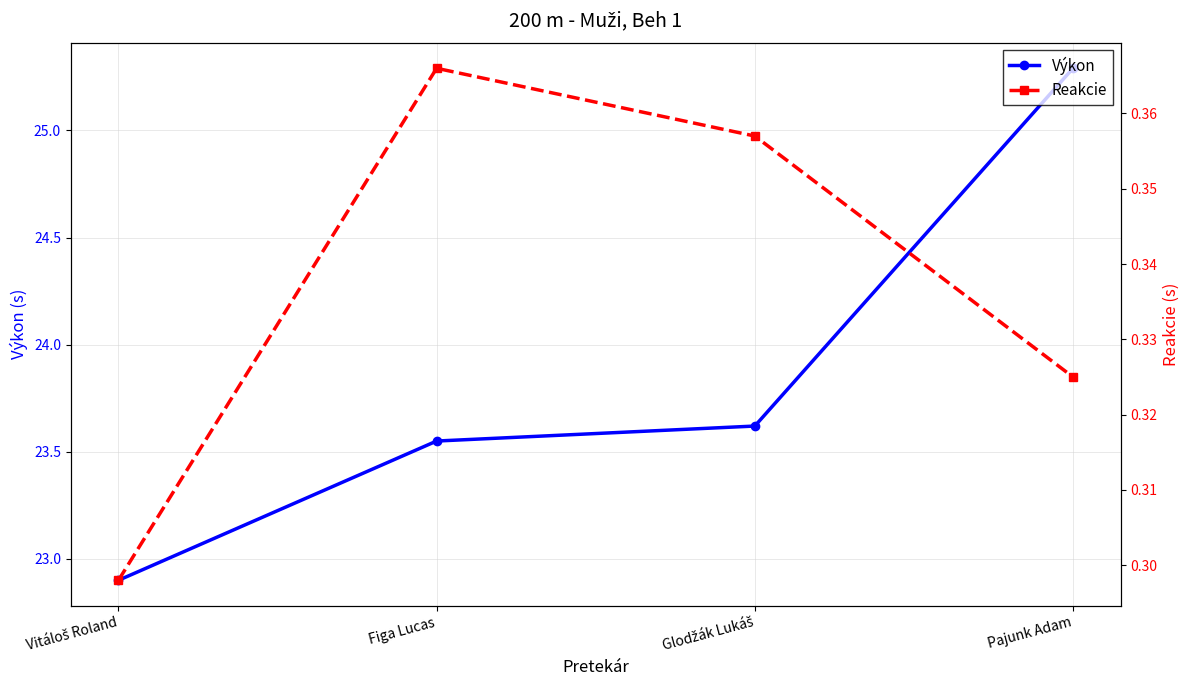

Reading right to left, extract all data points from this chart.

Výkon: 25.3	23.6	23.6	22.9
Reakcie: 0.3	0.4	0.4	0.3